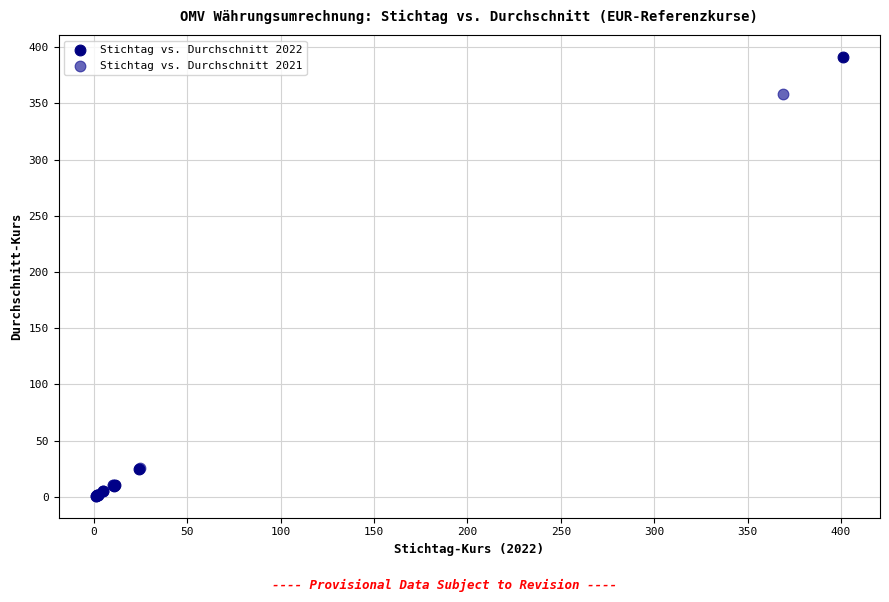

Which series contains the highest Y value?

Stichtag vs. Durchschnitt 2022